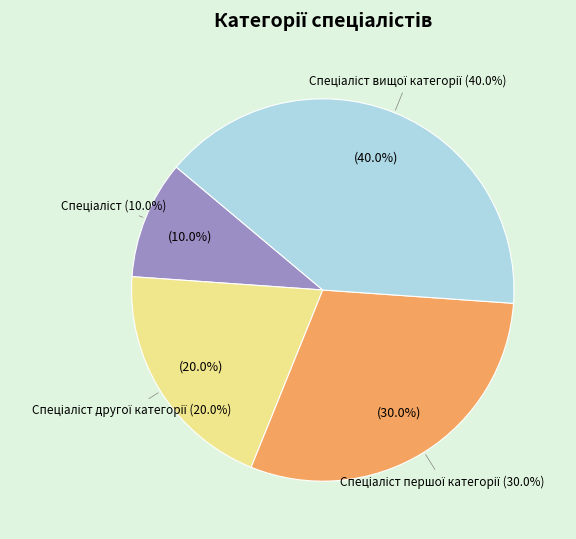

How many segments does this pie chart have?

4